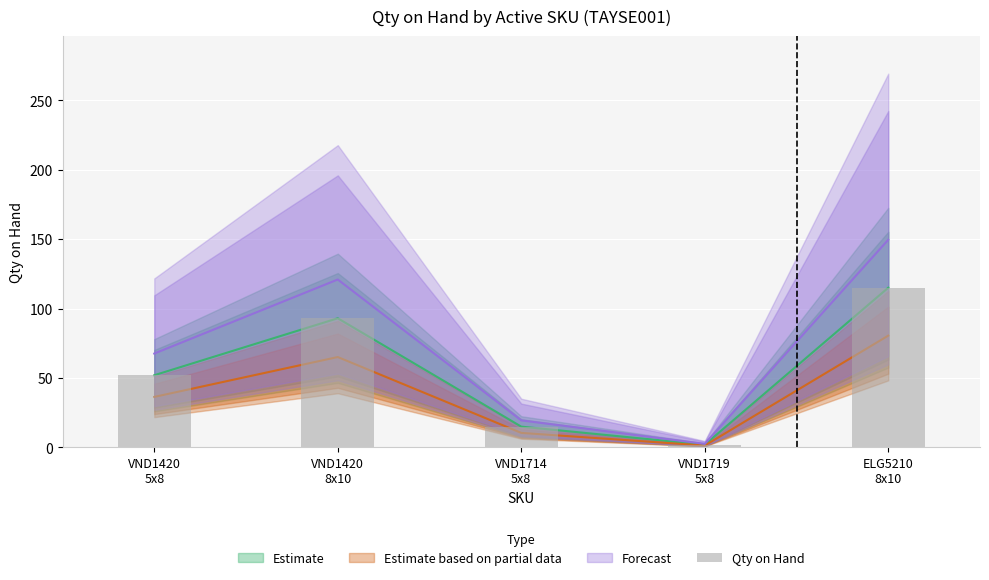

At which category does the chart reach its minimum across all series?

VND1719
5x8